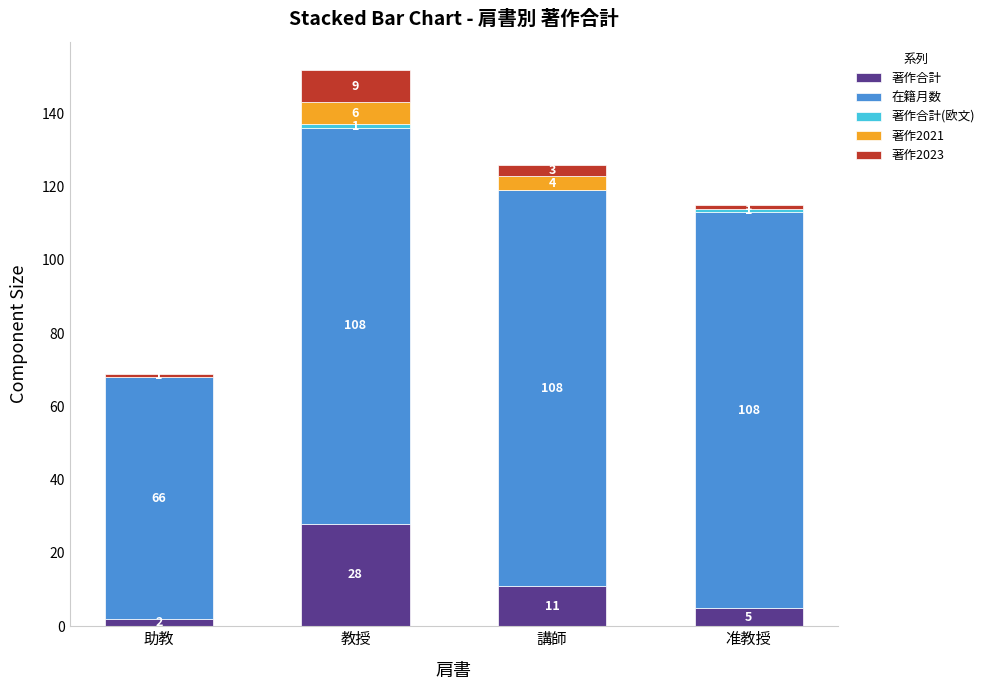

What value does the 著作合計 series have at 教授?

28